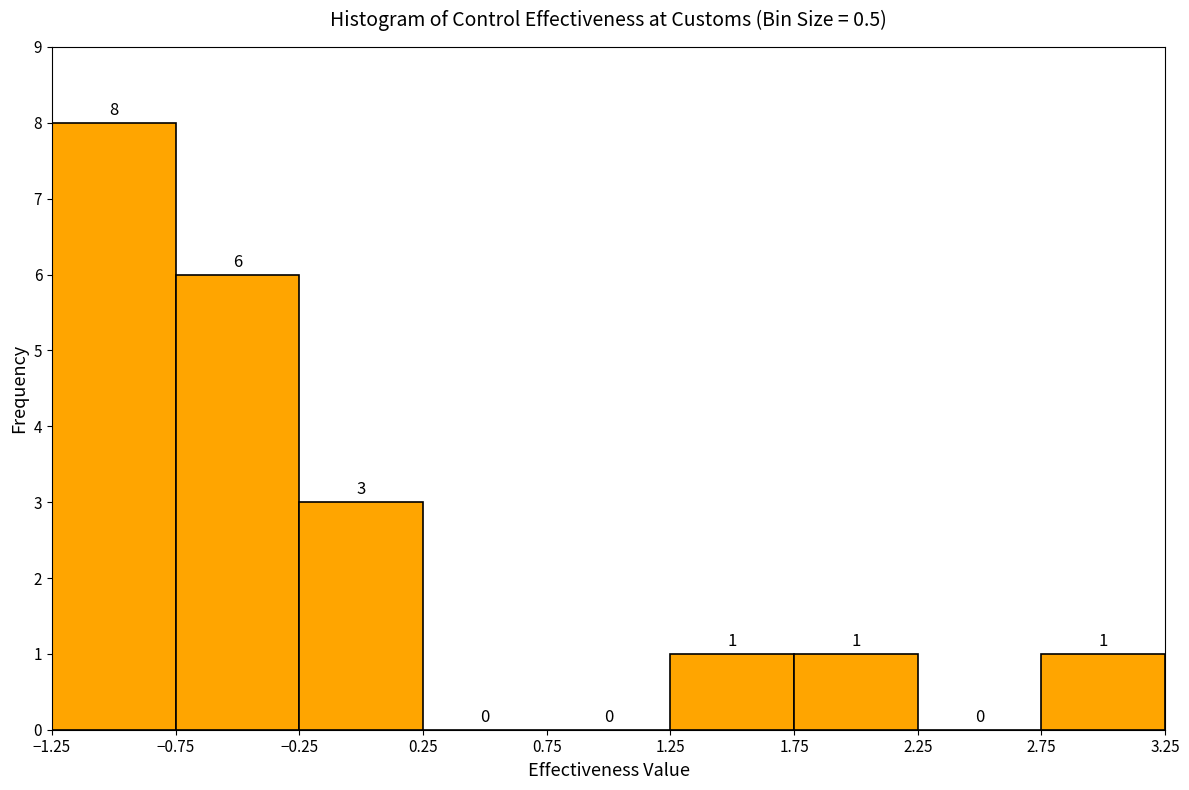

What is the height of the bar covering -1.25 to -0.75 on the x-axis?

8